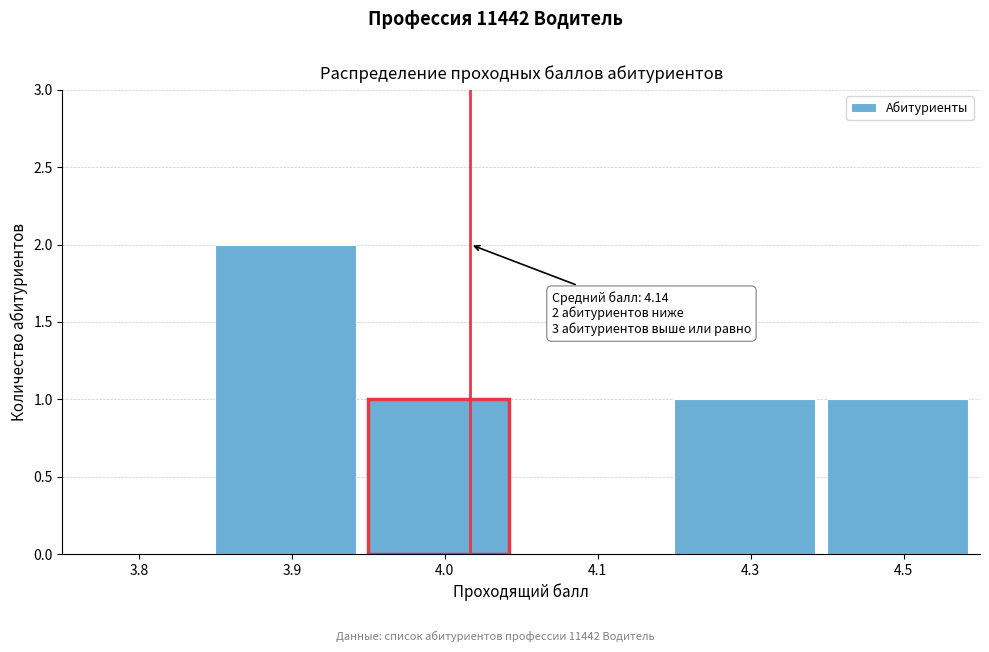

Reading right to left, extract all data points from this chart.

4.5=1	4.3=1	4.1=0	4.0=1	3.9=2	3.8=0